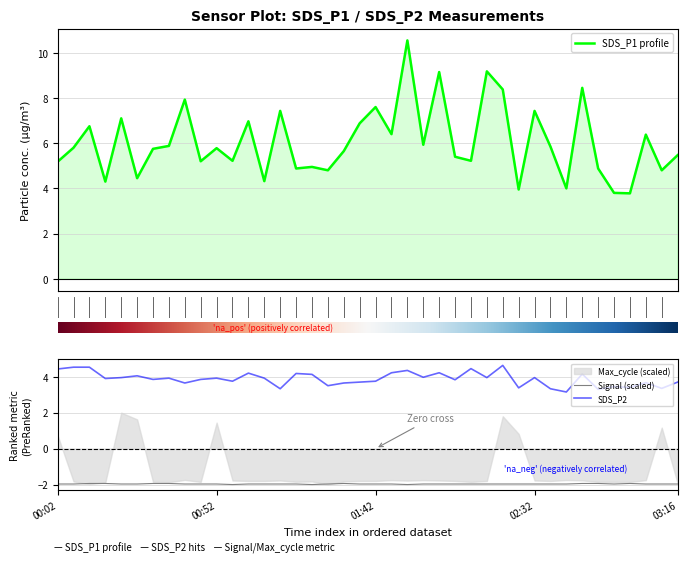

List the labels in order of SDS_P2 value, largest first.

02:22, 00:07, 00:12, 02:12, 00:02, 01:52, 01:47, 02:02, 01:02, 01:17, 02:47, 01:22, 00:27, 01:57, 00:22, 02:17, 02:32, 00:37, 00:52, 01:07, 00:17, 00:32, 00:47, 02:07, 00:57, 01:42, 01:37, 03:16, 03:06, 00:42, 01:32, 01:27, 02:57, 03:02, 02:27, 03:11, 01:12, 02:37, 02:52, 02:42